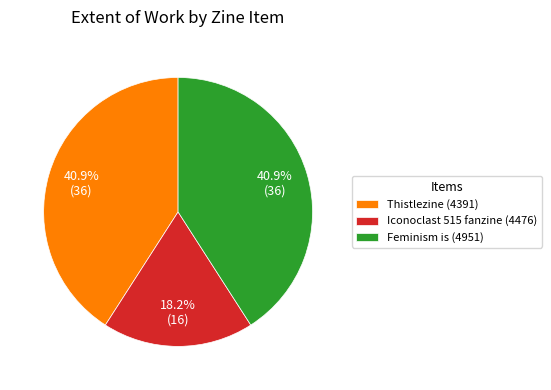

Is there any slice that represents more than half of the pie?

No